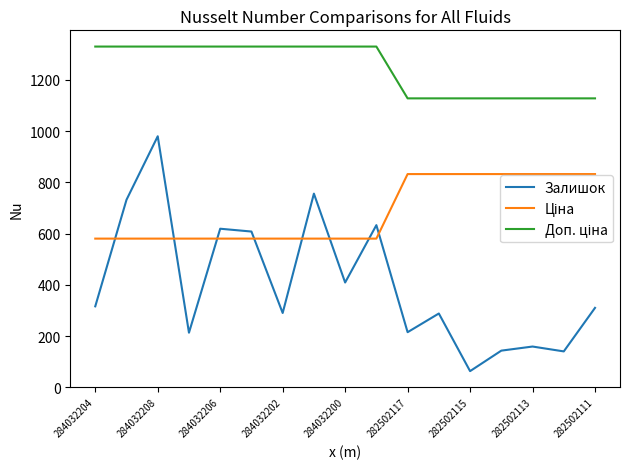

What is the smallest value displayed?

63.0